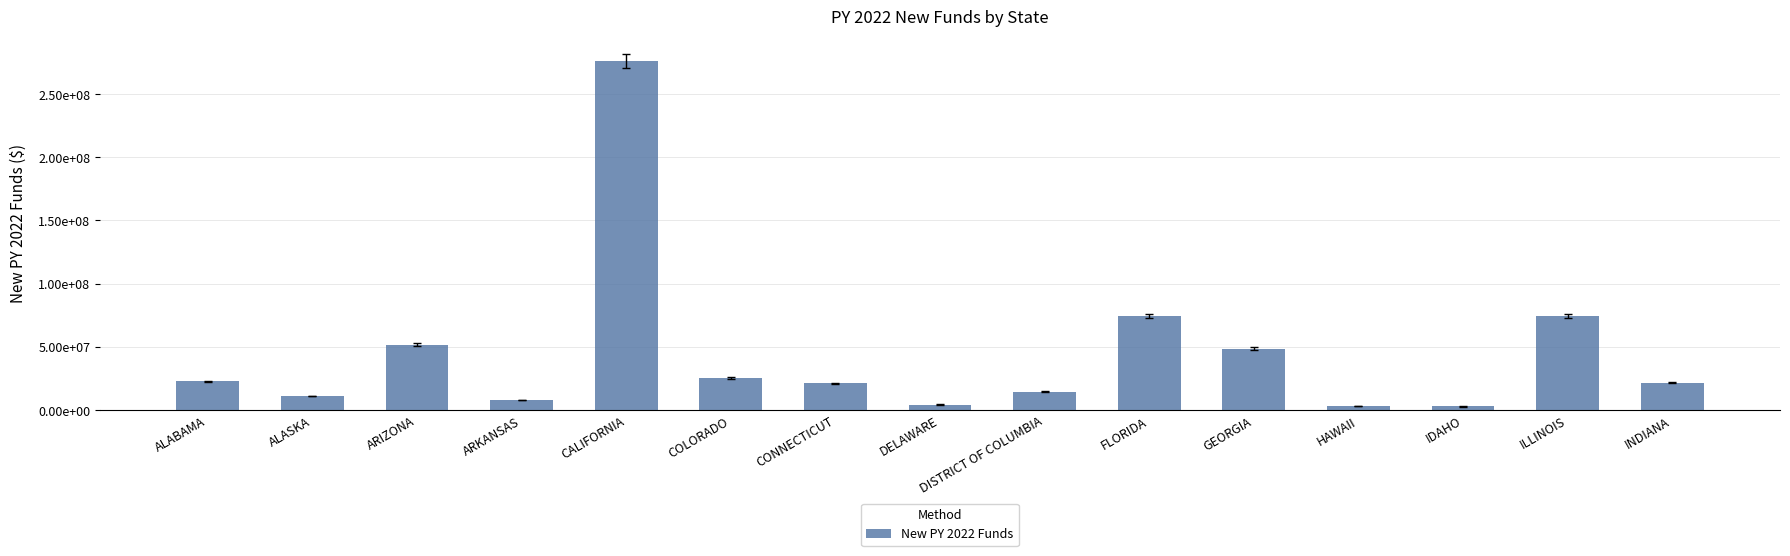

What is the label of the 4th bar from the right?

HAWAII